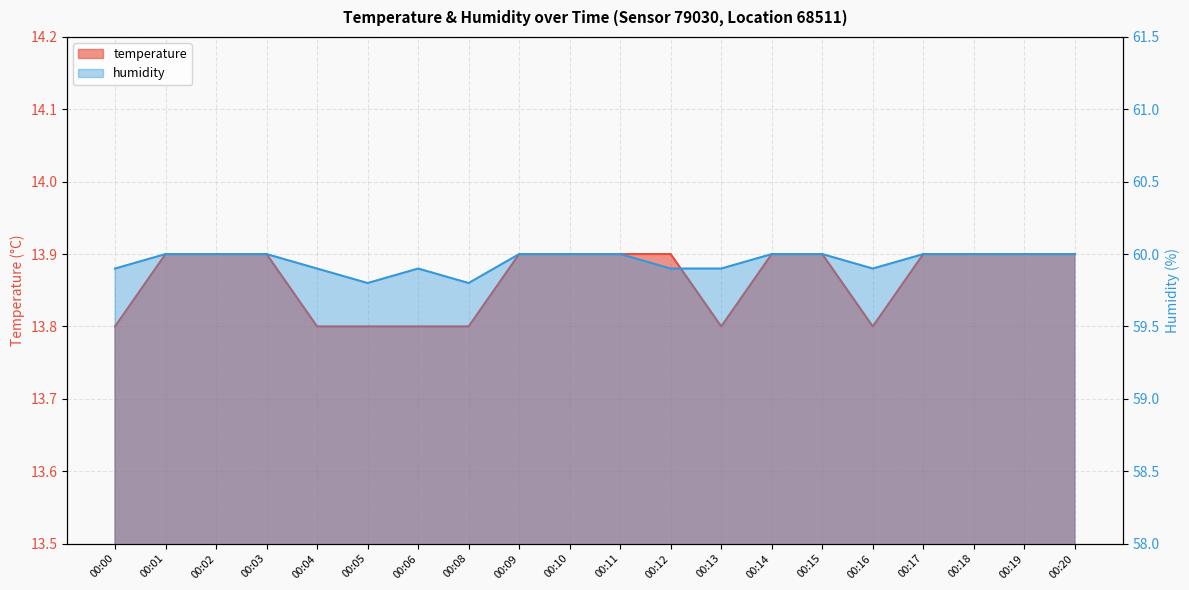

Reading right to left, what are all the values shown in this chart?

temperature: 13.9	13.9	13.9	13.9	13.8	13.9	13.9	13.8	13.9	13.9	13.9	13.9	13.8	13.8	13.8	13.8	13.9	13.9	13.9	13.8
humidity: 60.0	60.0	60.0	60.0	59.9	60.0	60.0	59.9	59.9	60.0	60.0	60.0	59.8	59.9	59.8	59.9	60.0	60.0	60.0	59.9